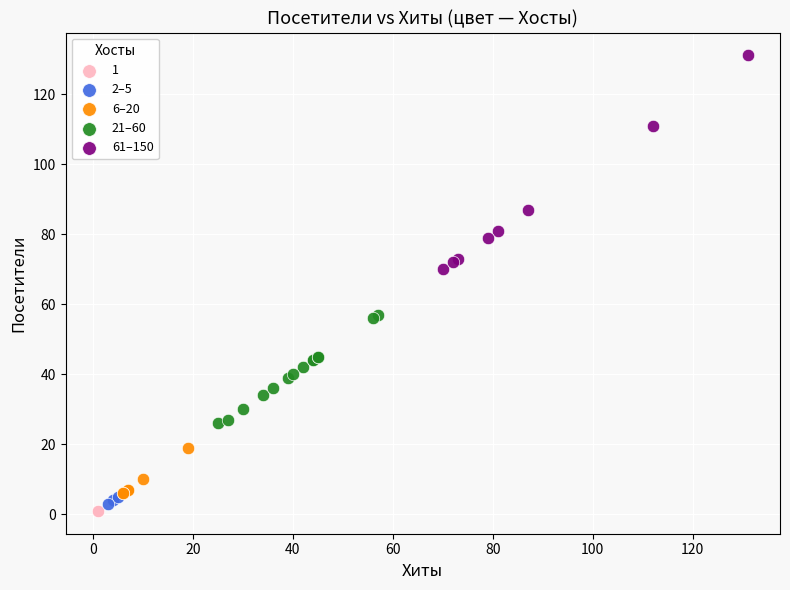

Which series reaches the maximum Y coordinate?

61–150